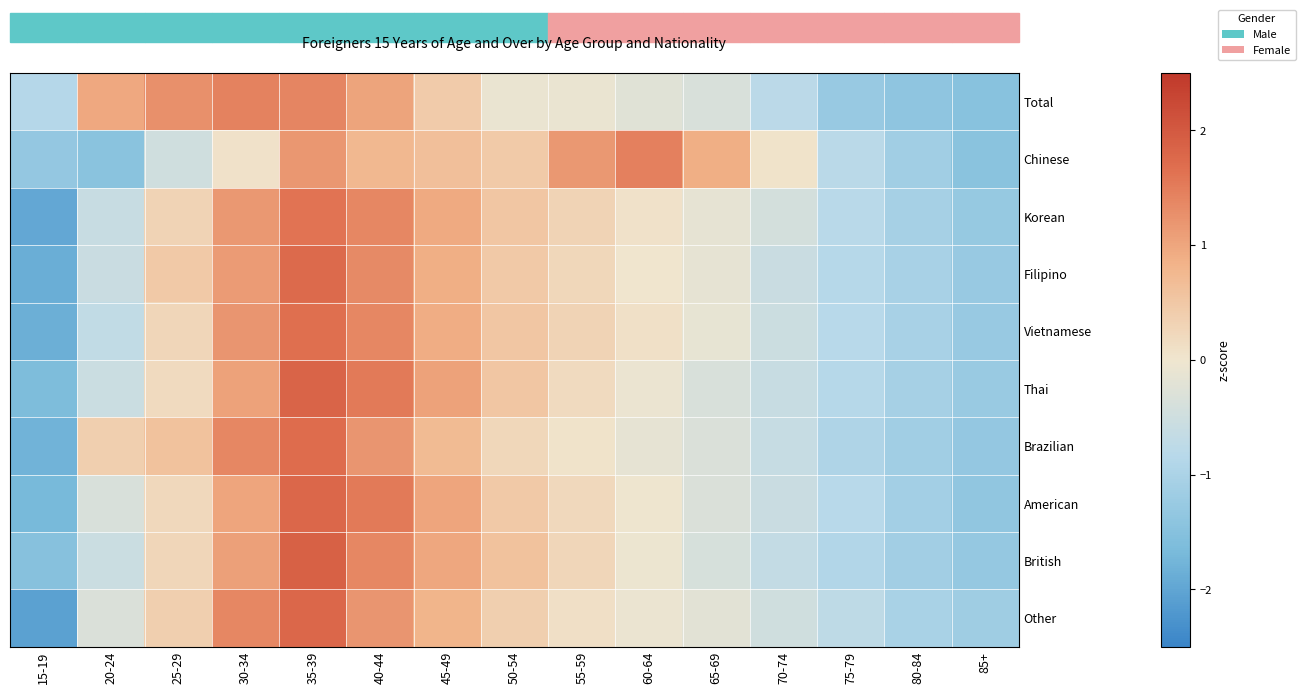

Rank the series at 50-54 from highest to lowest value.

British, Thai, Vietnamese, Korean, American, Filipino, Chinese, Other, Brazilian, Total